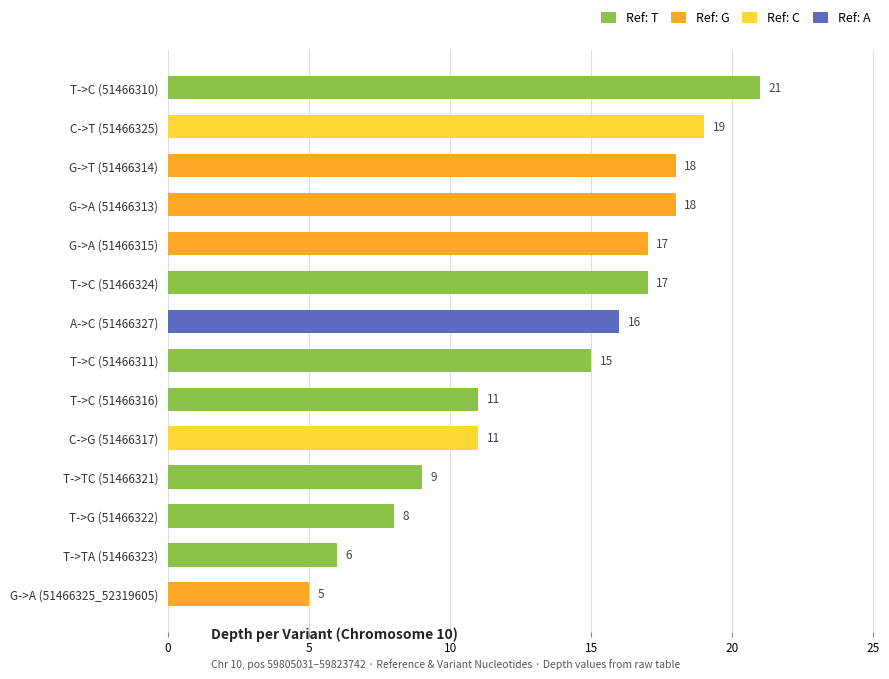

What position from the top is T->C (51466324)?

6